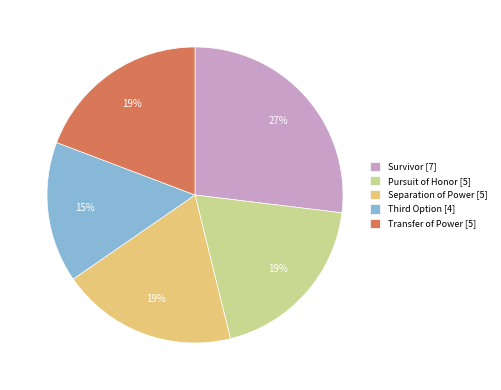

What percentage is the Pursuit of Honor slice, to the nearest percent?

19%